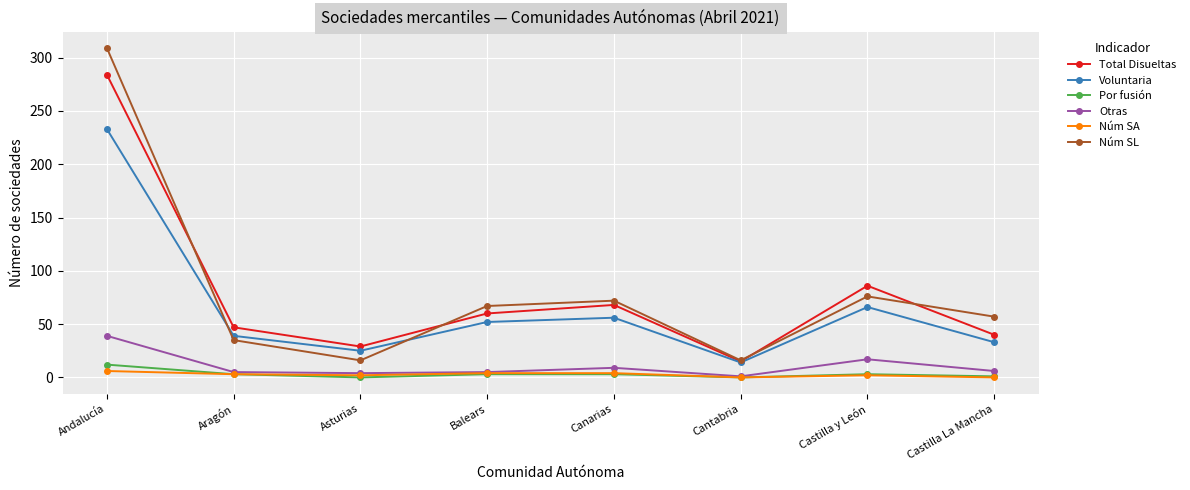

Where is the first local maximum for Núm SL?

Canarias